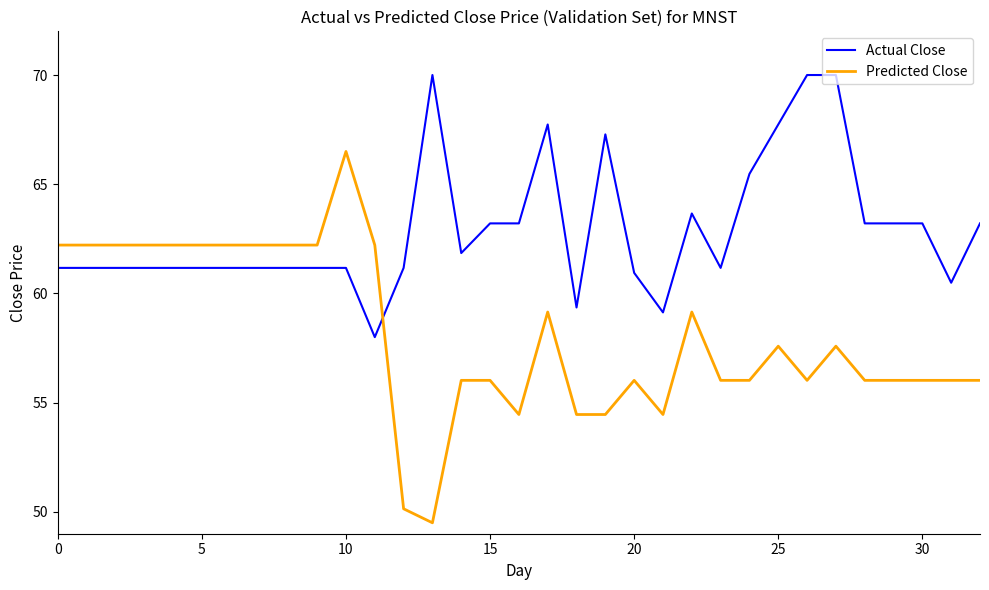

List the series in order of their peak value, lowest first.

Predicted Close, Actual Close